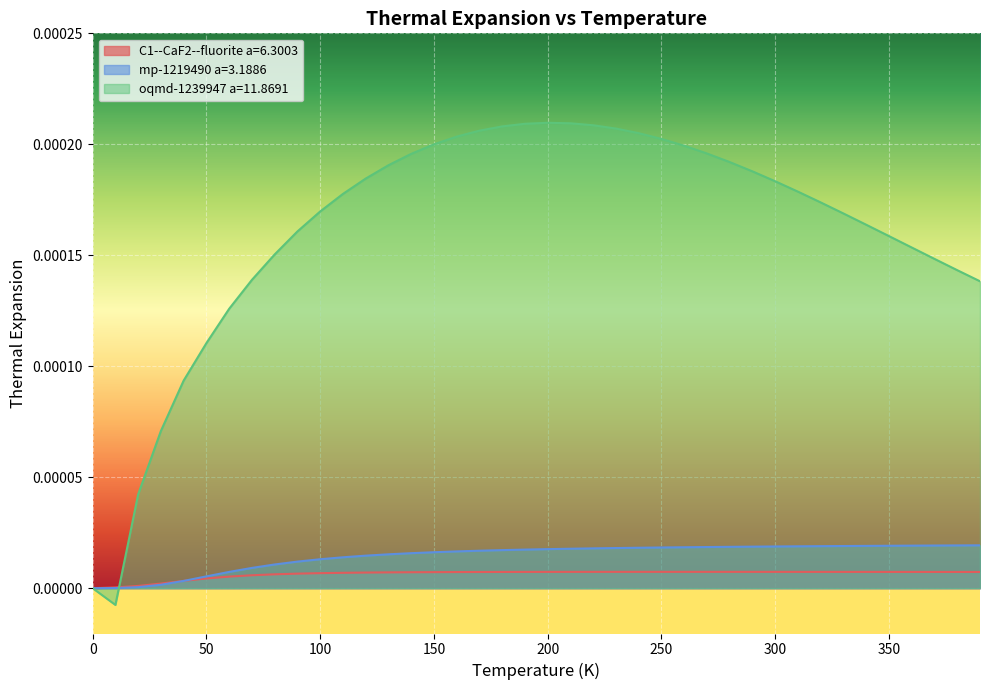

What are all the series names shown in the legend?

C1--CaF2--fluorite a=6.3003, mp-1219490 a=3.1886, oqmd-1239947 a=11.8691